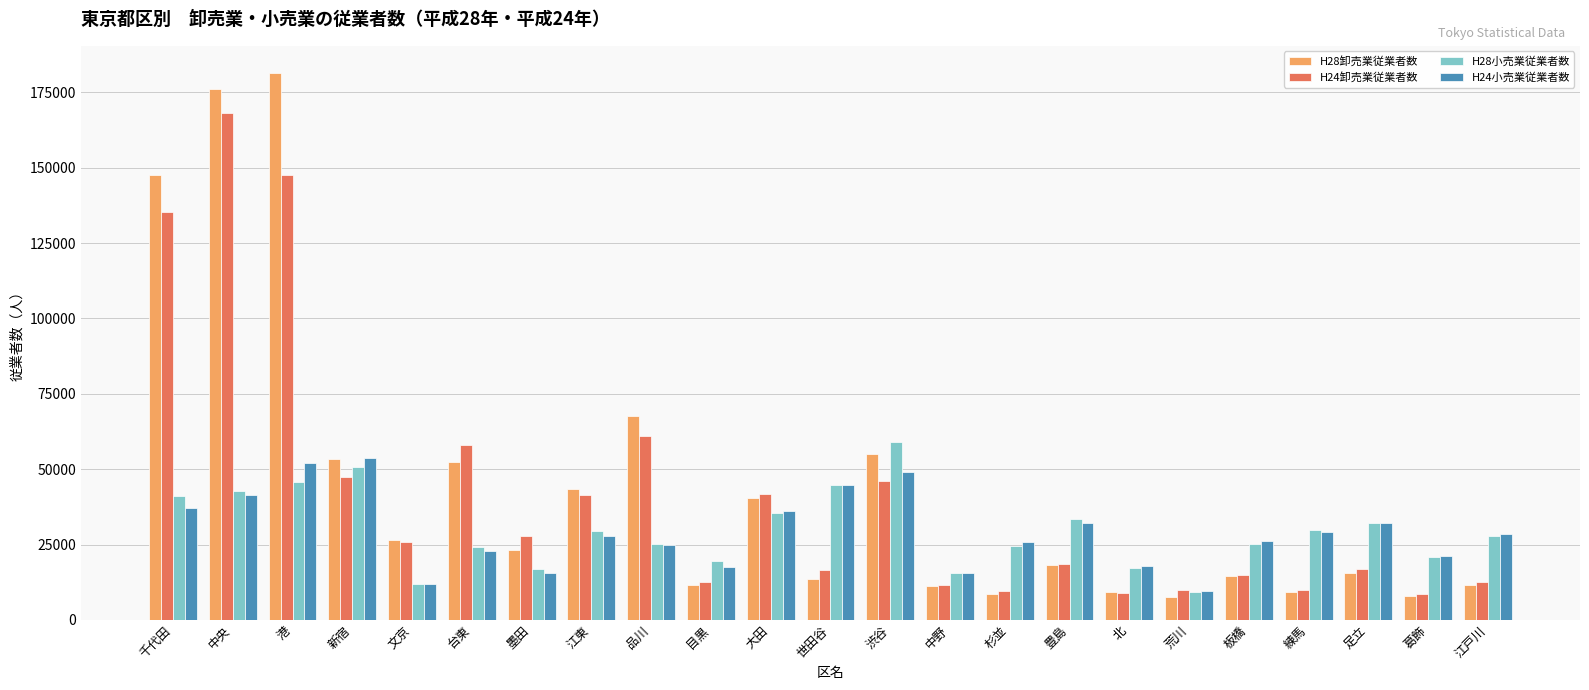

What is the average value of the H24卸売業従業者数 series?

41297